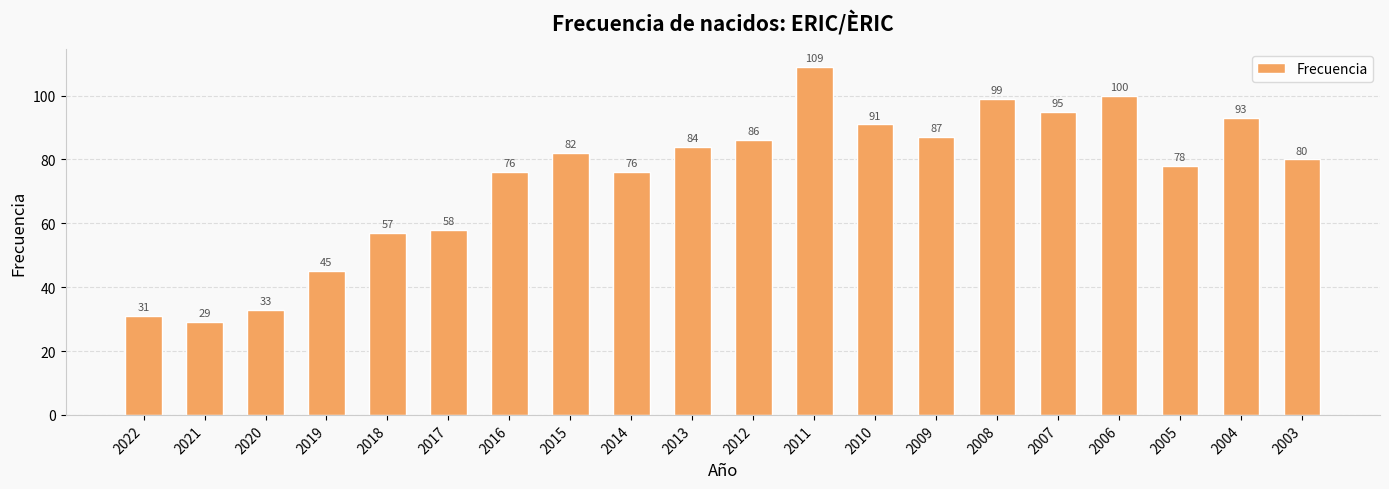

What is the difference between the second highest and second lowest values?

69